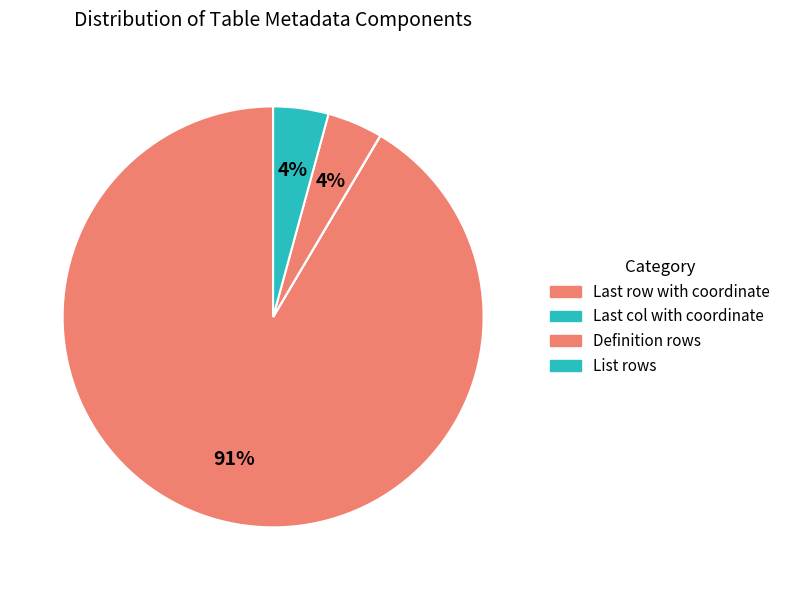

To the nearest percent, what portion does List rows represent?

4%